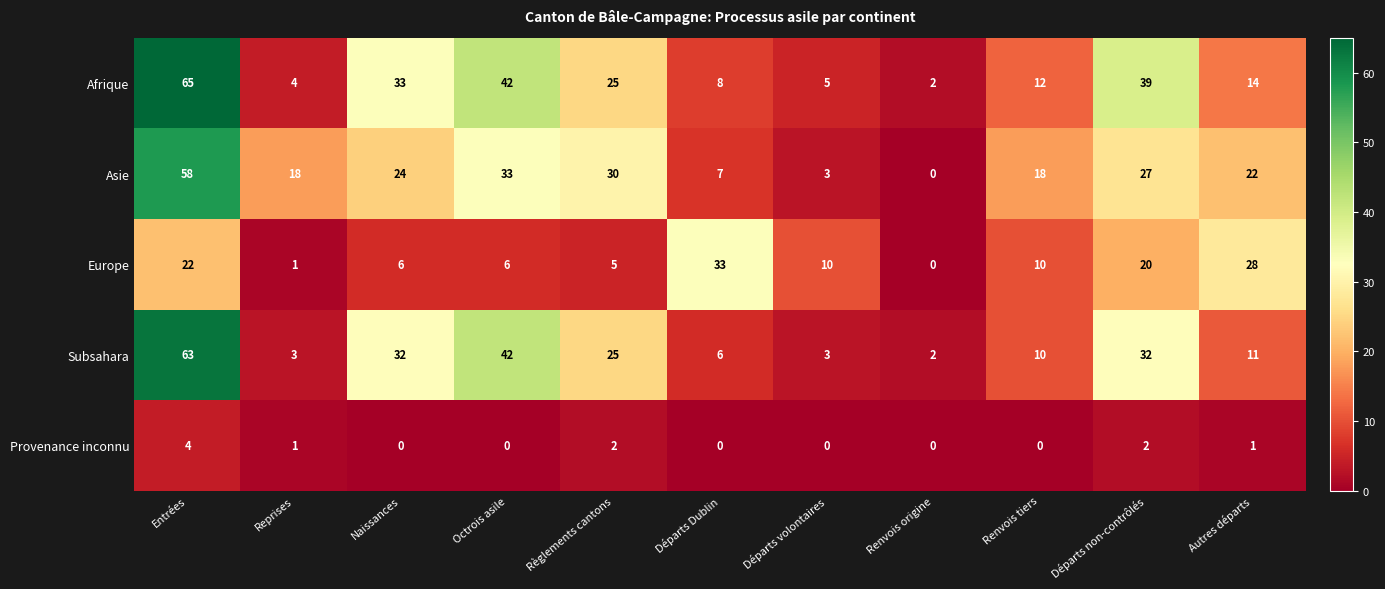

At how many categories does at least one series exceed 13?

9